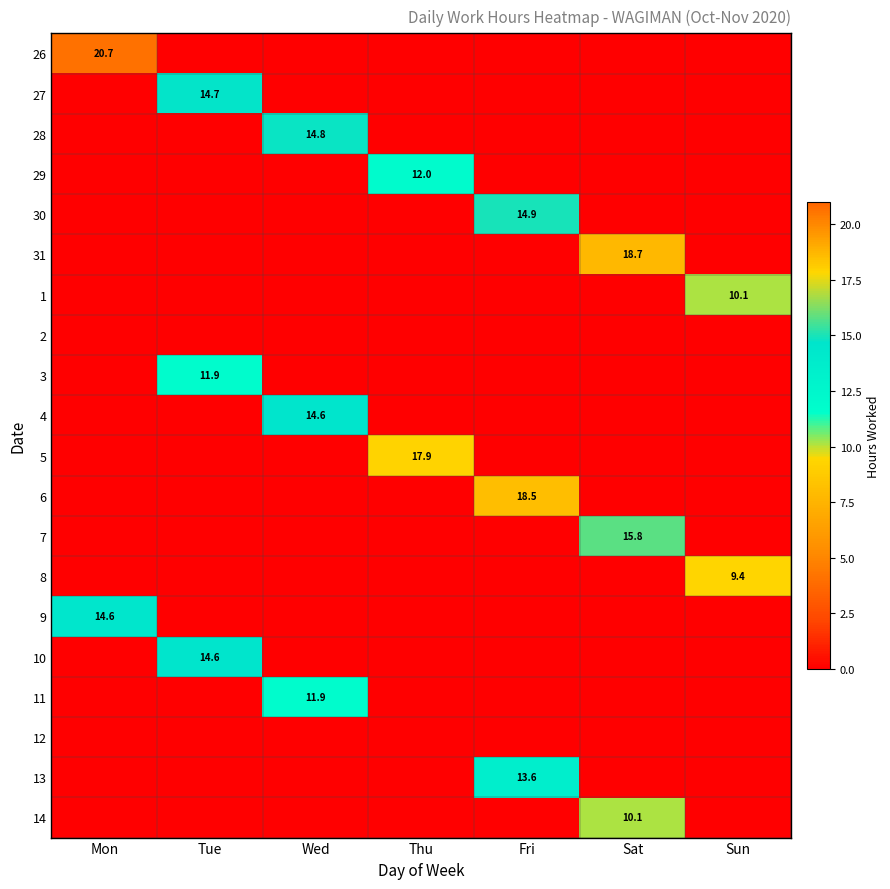

What is the average value of the 29 series?

1.7